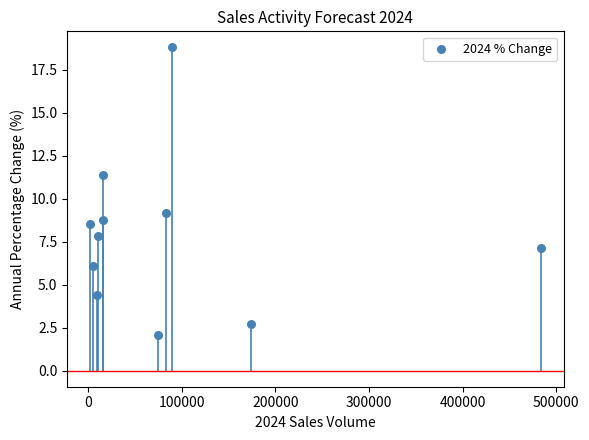

What is the range of X values (max minus min)?

481822.0